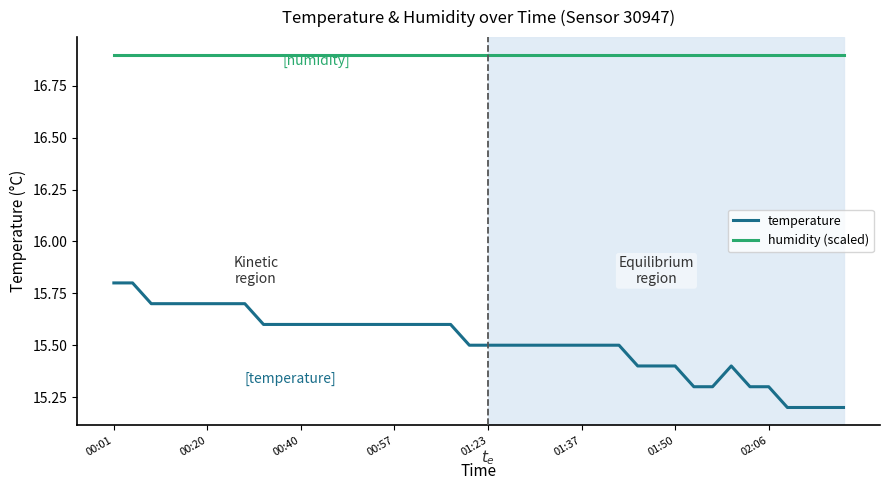

List the series in order of their overall mean, highest first.

humidity (scaled), temperature